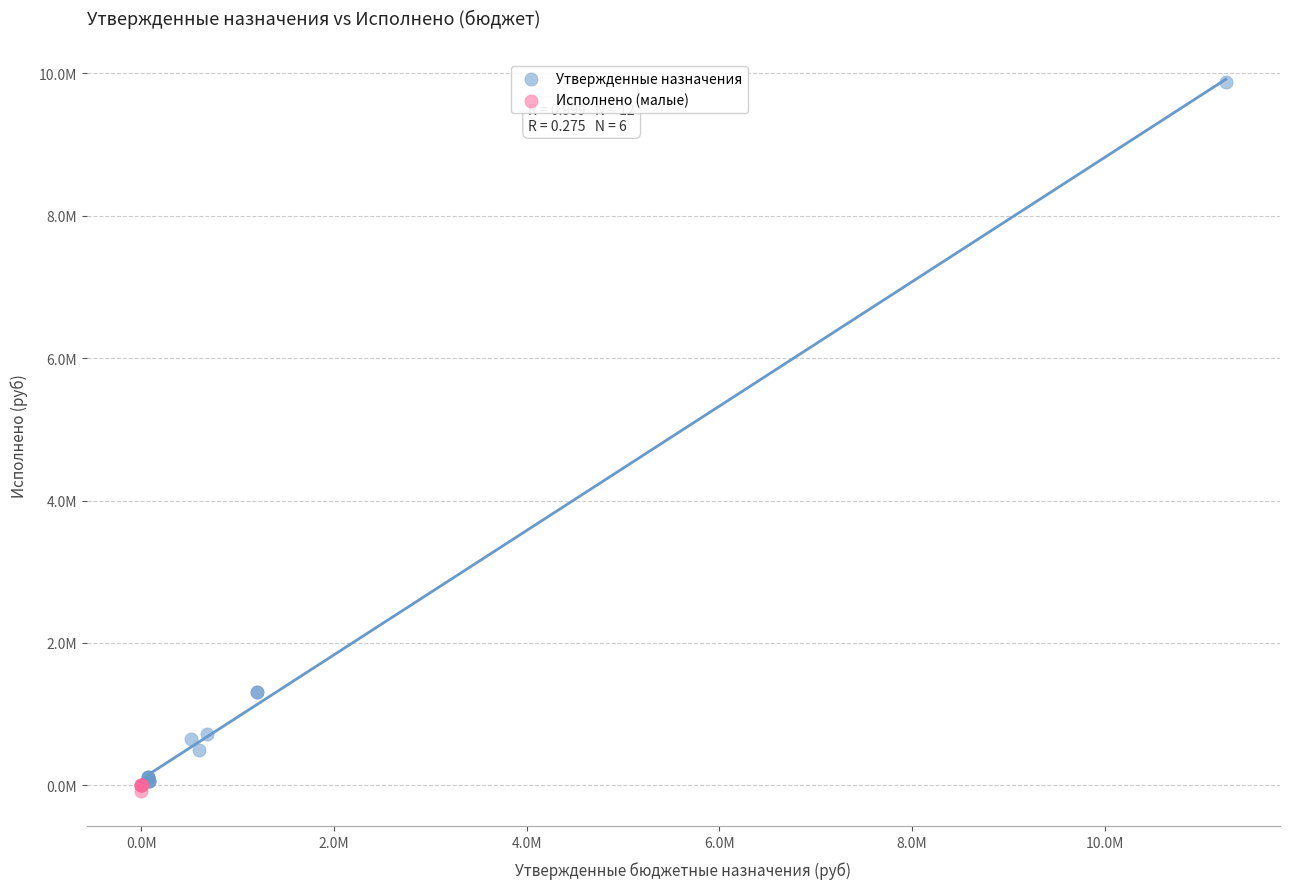

Which series contains the highest Y value?

Утвержденные назначения